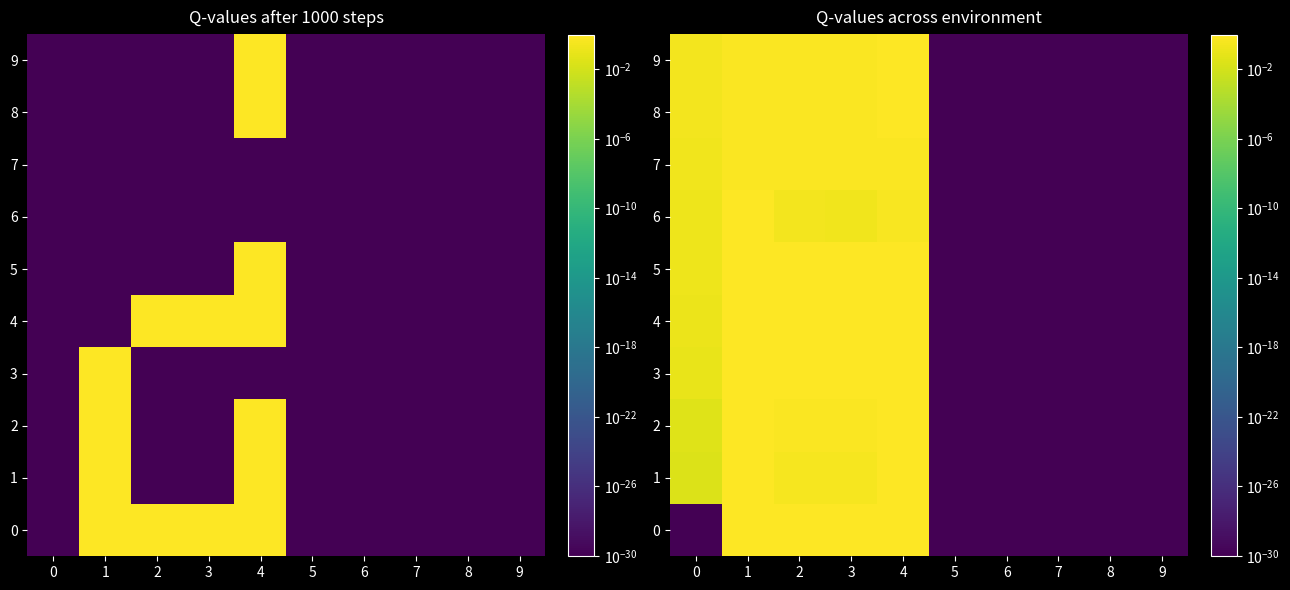

Is it true that 9 equals 0.0 at 6?

False